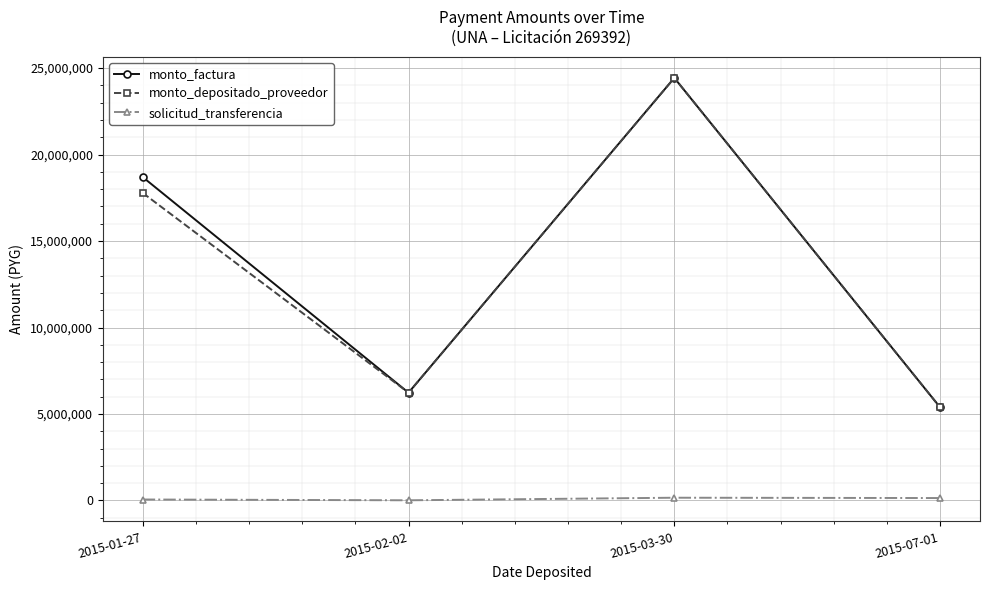

What is the value of the solicitud_transferencia point at the 3rd from the left?

160454